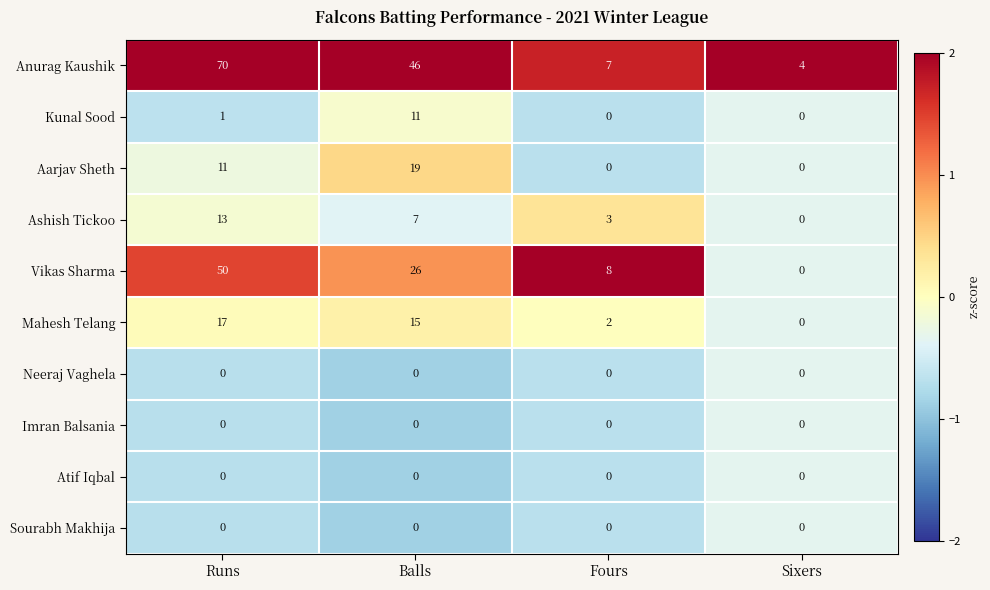

What is the difference between the highest and lowest values at Sixers?

4